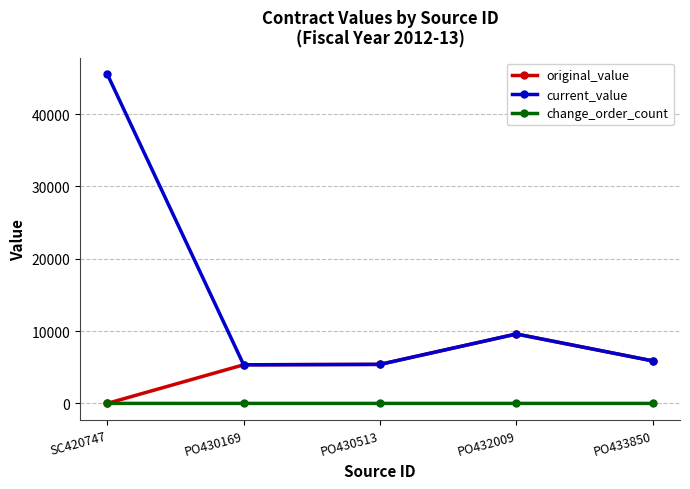

Which series has the largest total across all categories?

current_value